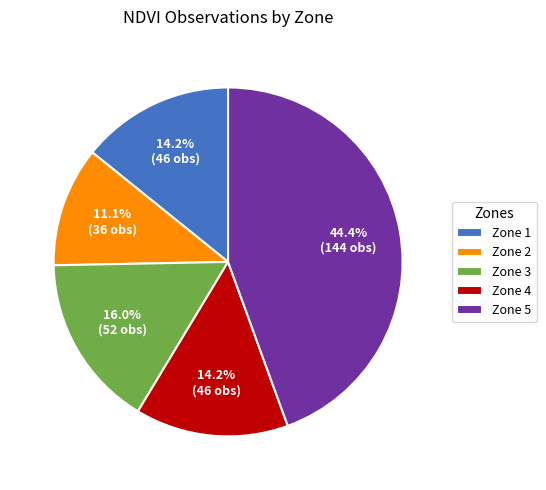

Which has a higher value, Zone 5 or Zone 3?

Zone 5